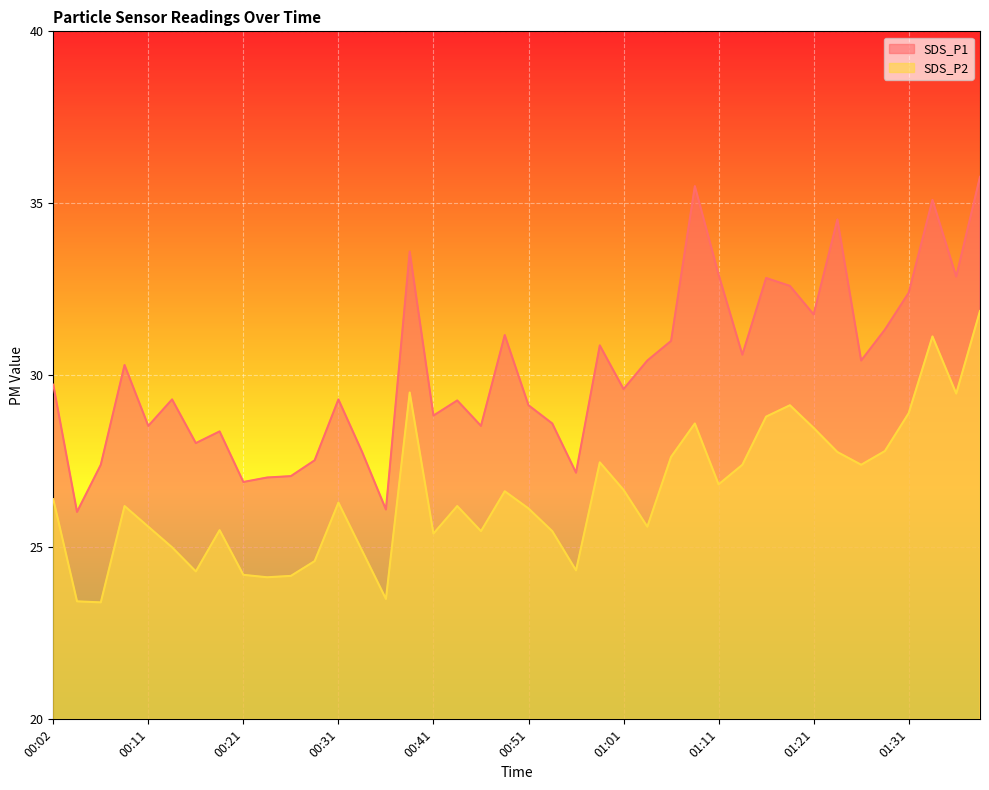

Rank the series by their maximum value, from lowest to highest.

SDS_P2, SDS_P1